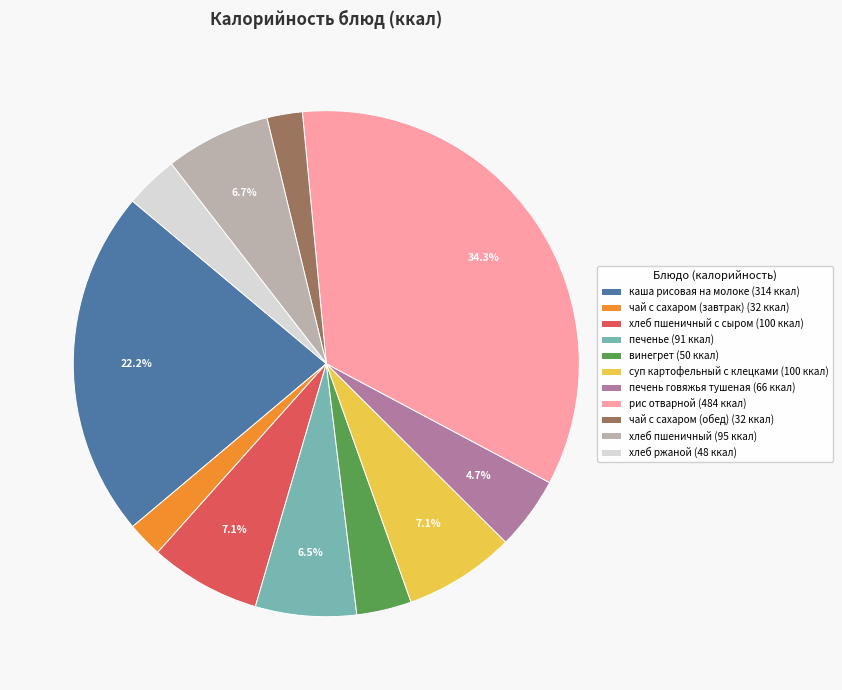

What is the largest slice in the pie chart?

рис отварной (484 ккал)